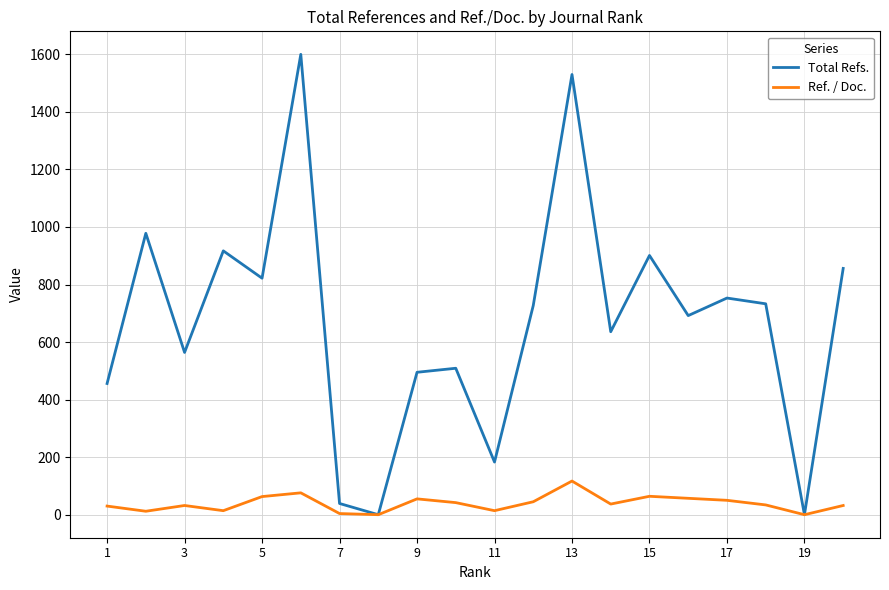

Which series has the largest total across all categories?

Total Refs.